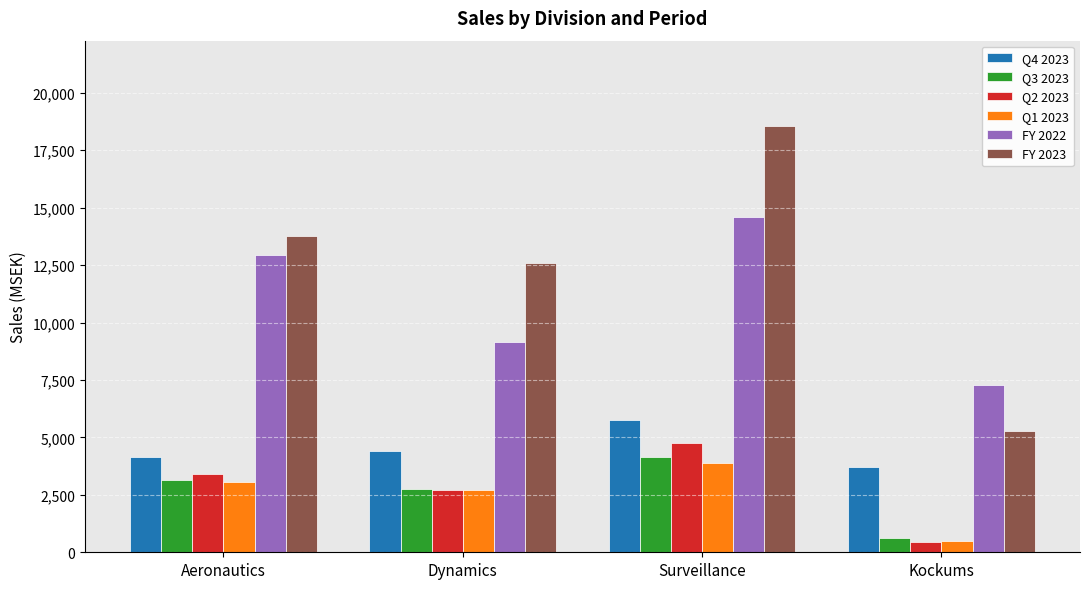

What are all the series names shown in the legend?

Q4 2023, Q3 2023, Q2 2023, Q1 2023, FY 2022, FY 2023